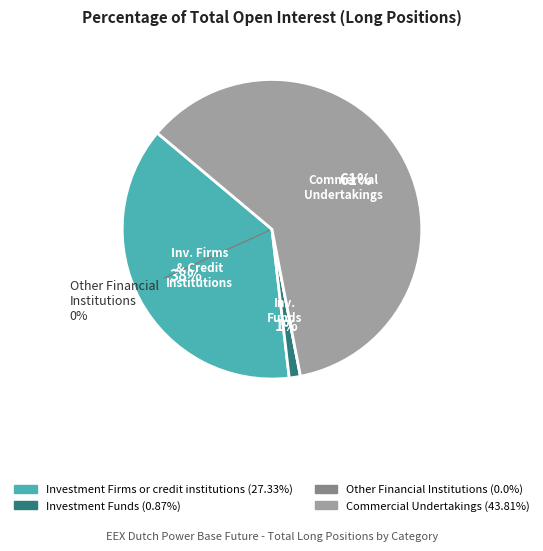

True or false: Other Financial Institutions accounts for 13% of the total.

False